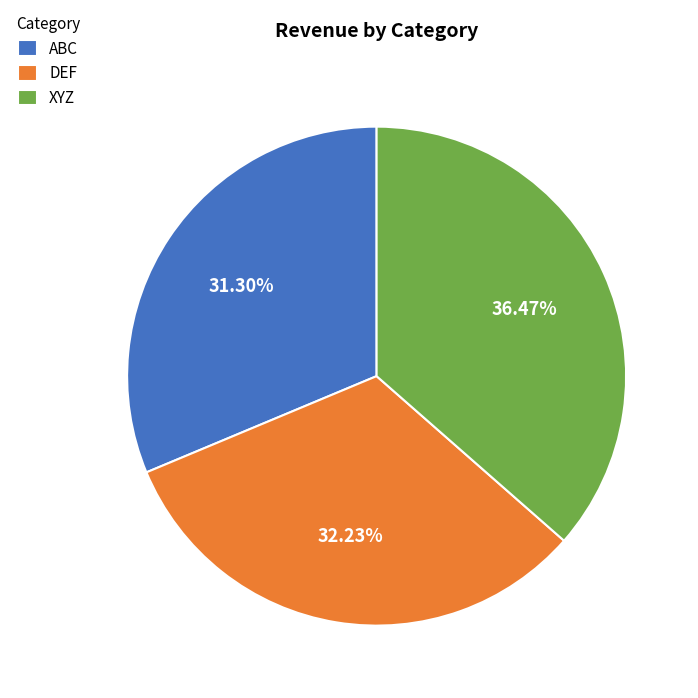

Rank the categories by value from highest to lowest.

XYZ, DEF, ABC